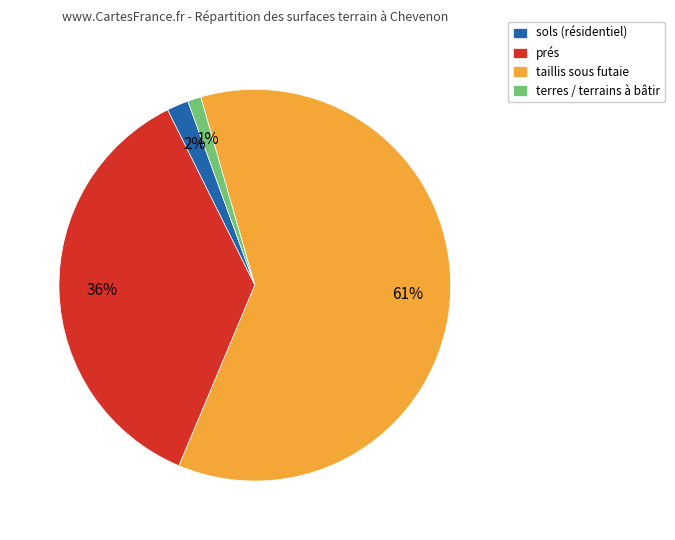

Which slice represents more than half of the pie?

taillis sous futaie